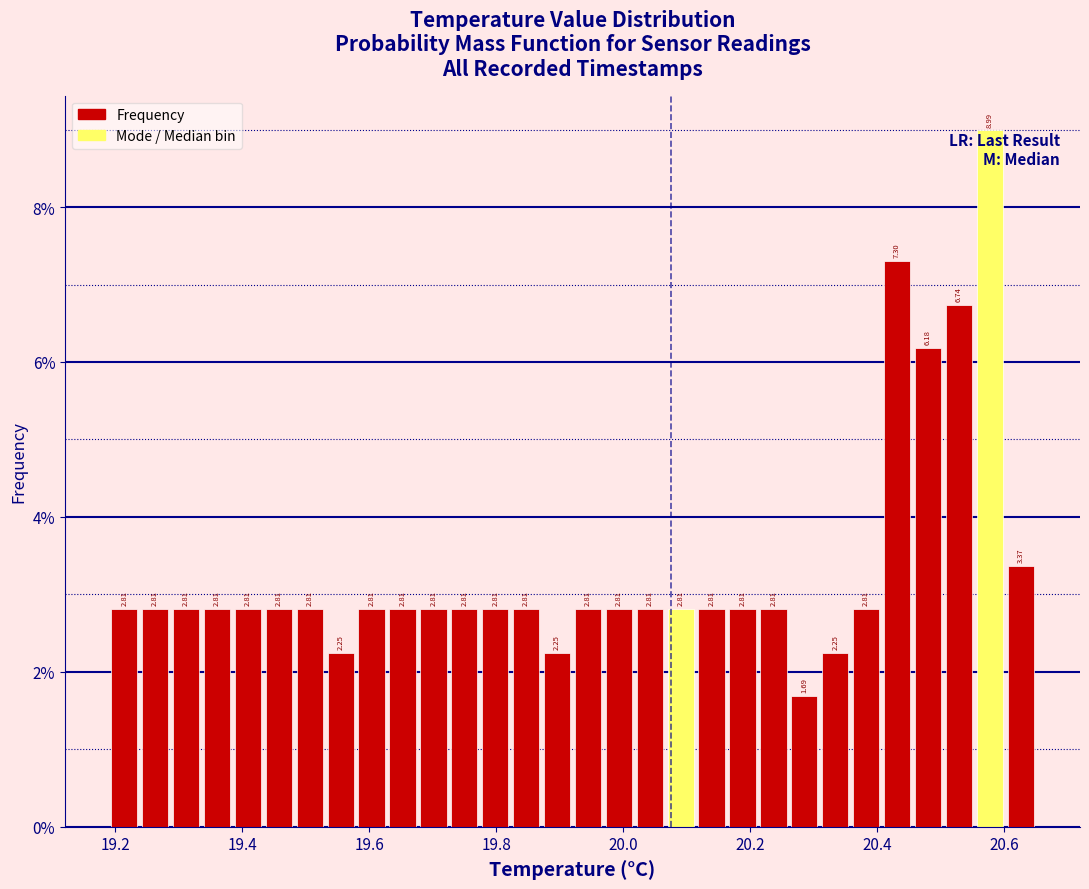

Around what value on the x-axis is the tallest bar? Give the approximate position of its centre, as read against the axis.

20.58